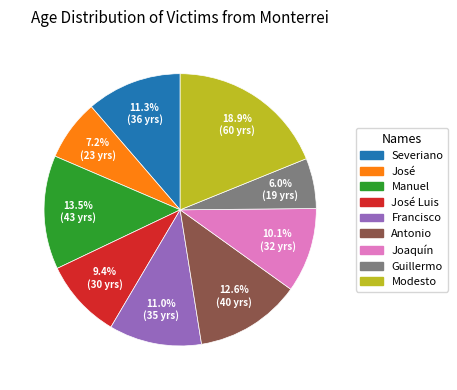

Does any single category account for the majority?

No